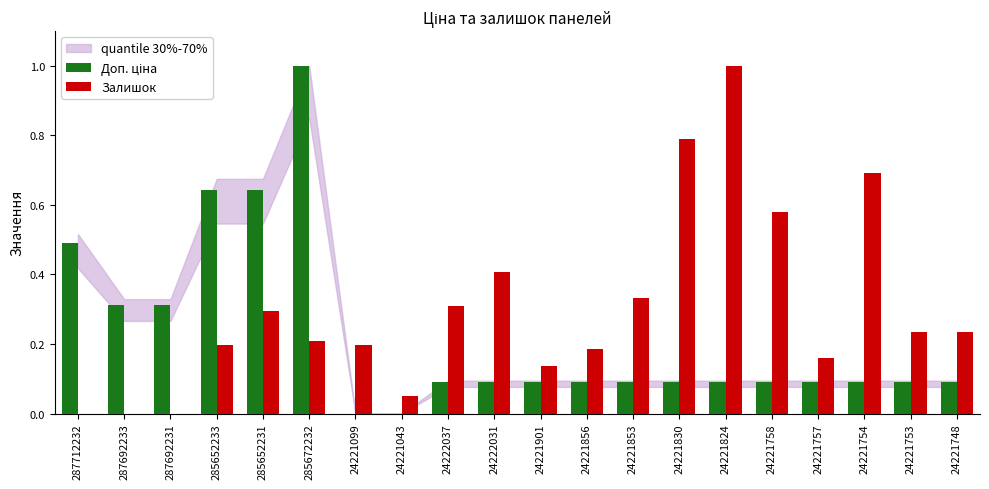

At which category is the sum across all series the highest?

285672232